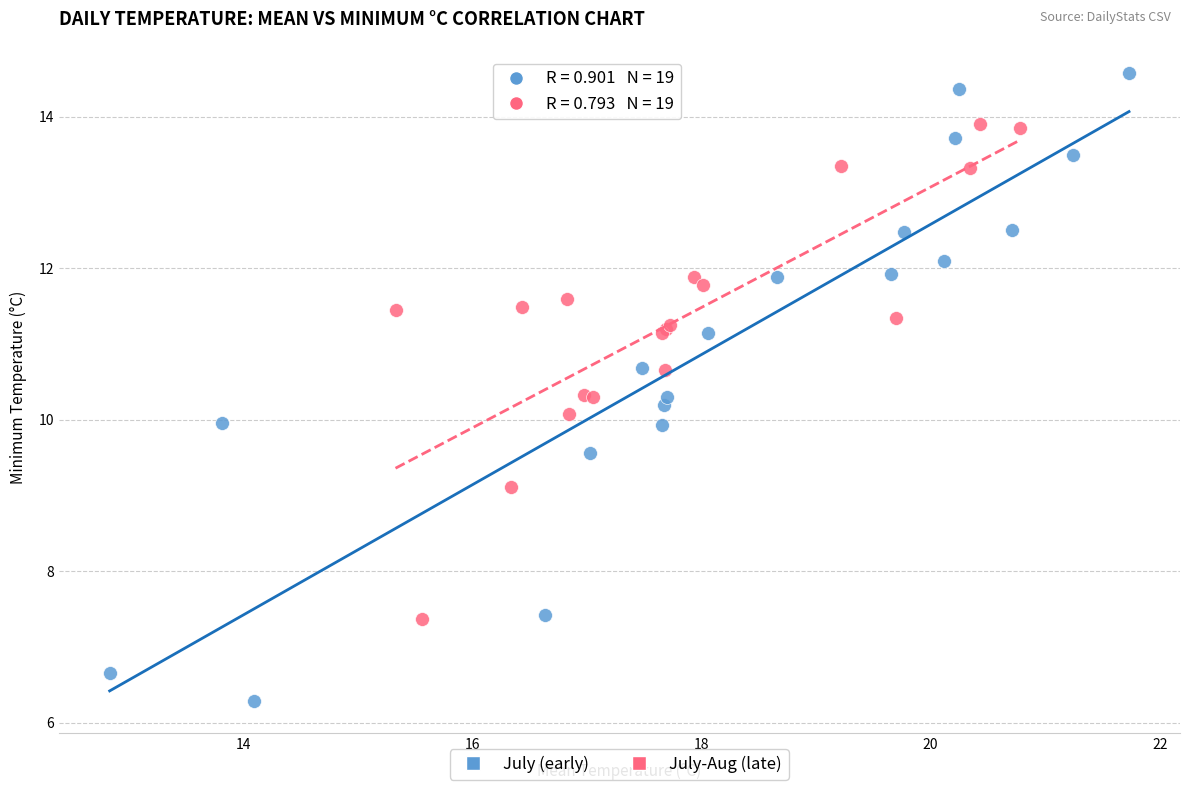

Which series reaches the maximum Y coordinate?

July (early)